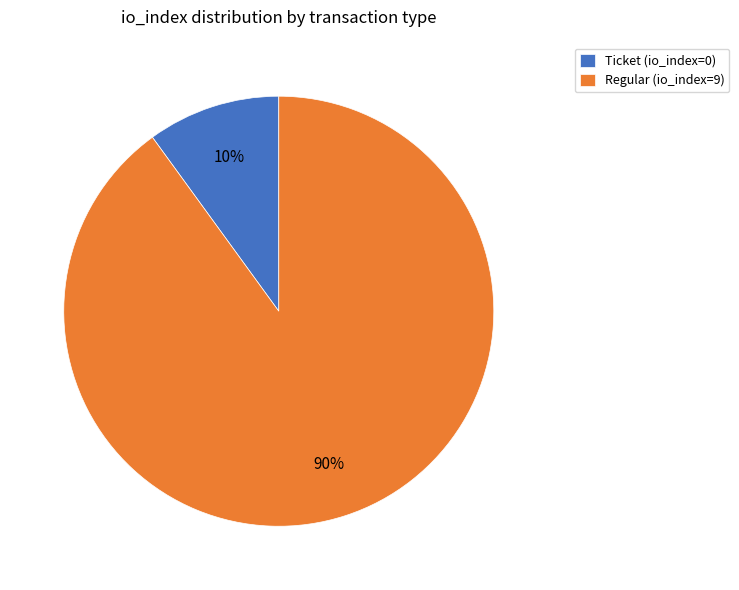

How many segments does this pie chart have?

2